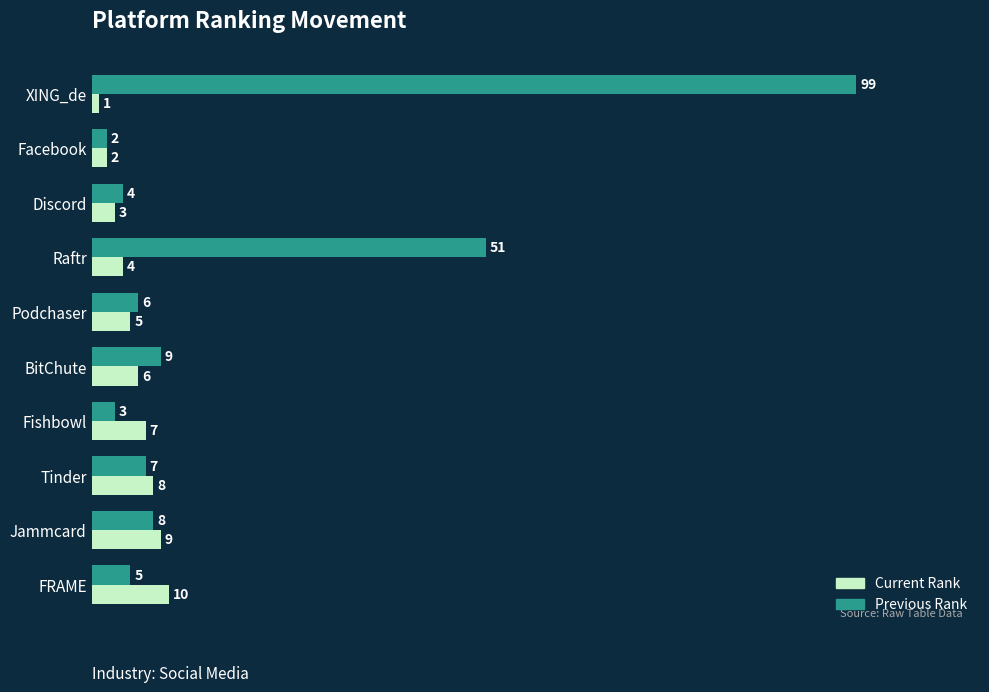

Which series changed the most between XING_de and Podchaser?

Previous Rank